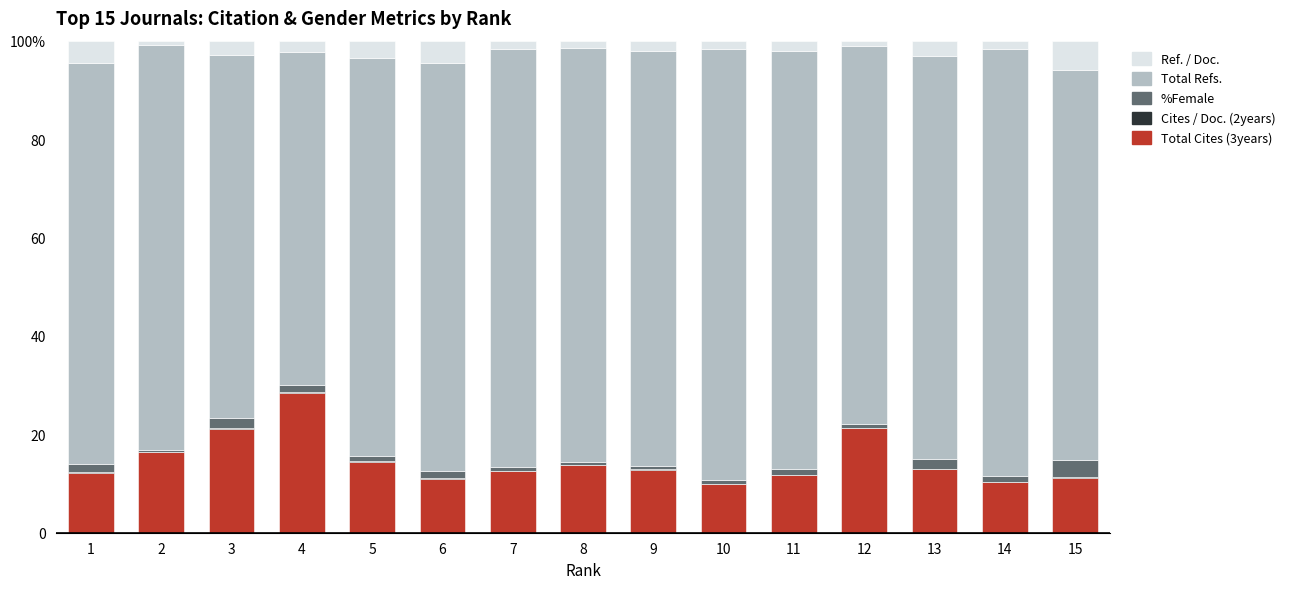

What is the difference between the Ref. / Doc. values at 12 and 2?

0.1